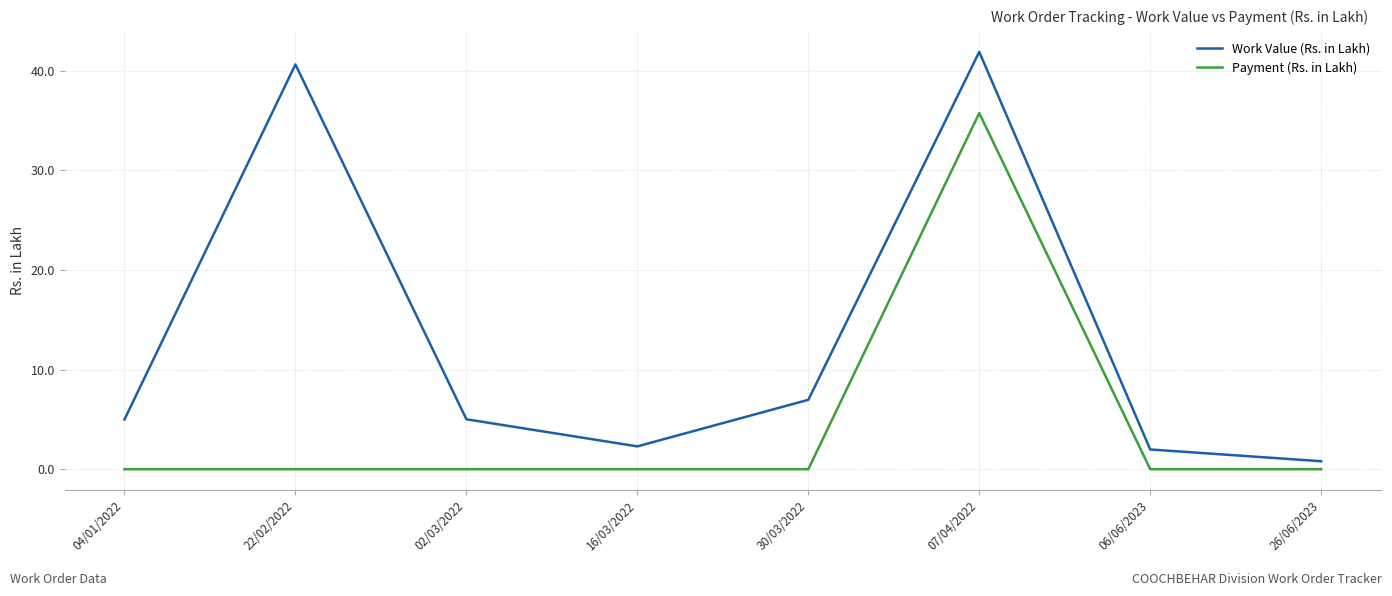

What position from the left is 16/03/2022?

4